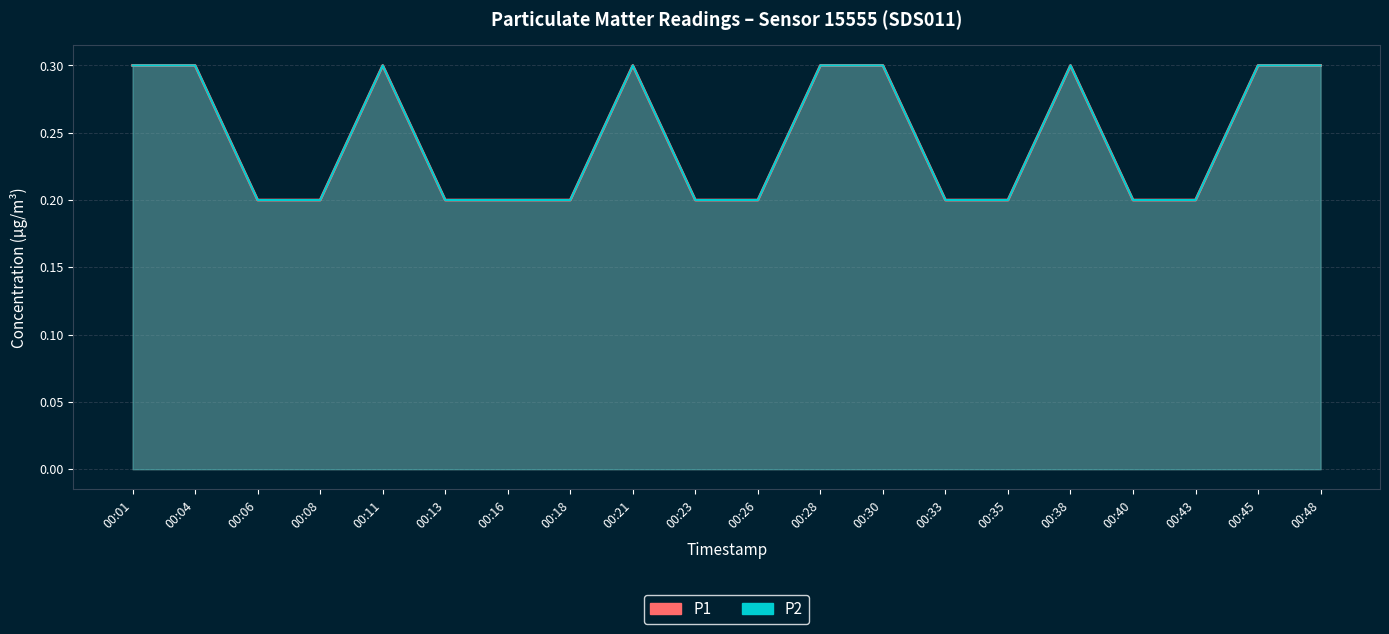

Which series changed the most between 00:11 and 00:43?

P1